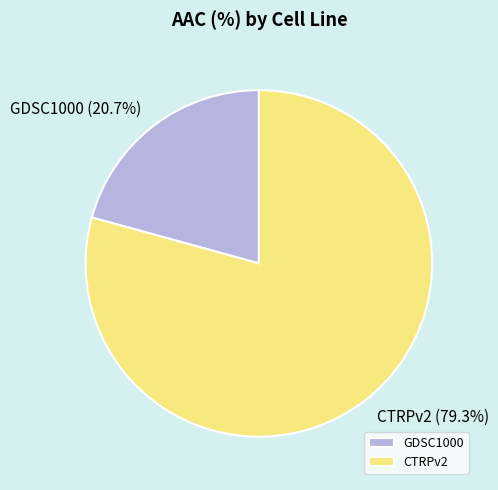

Which slice represents more than half of the pie?

CTRPv2